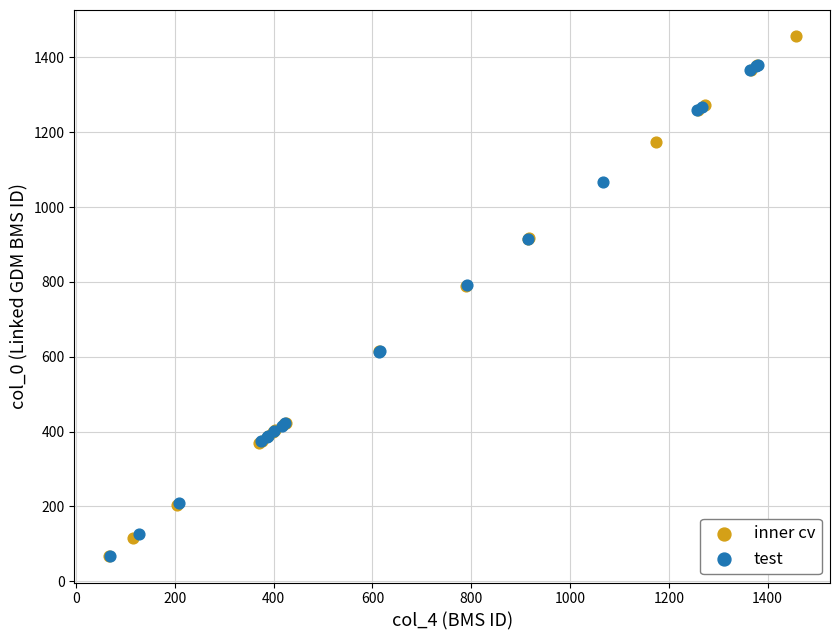

Which series reaches the maximum Y coordinate?

inner cv